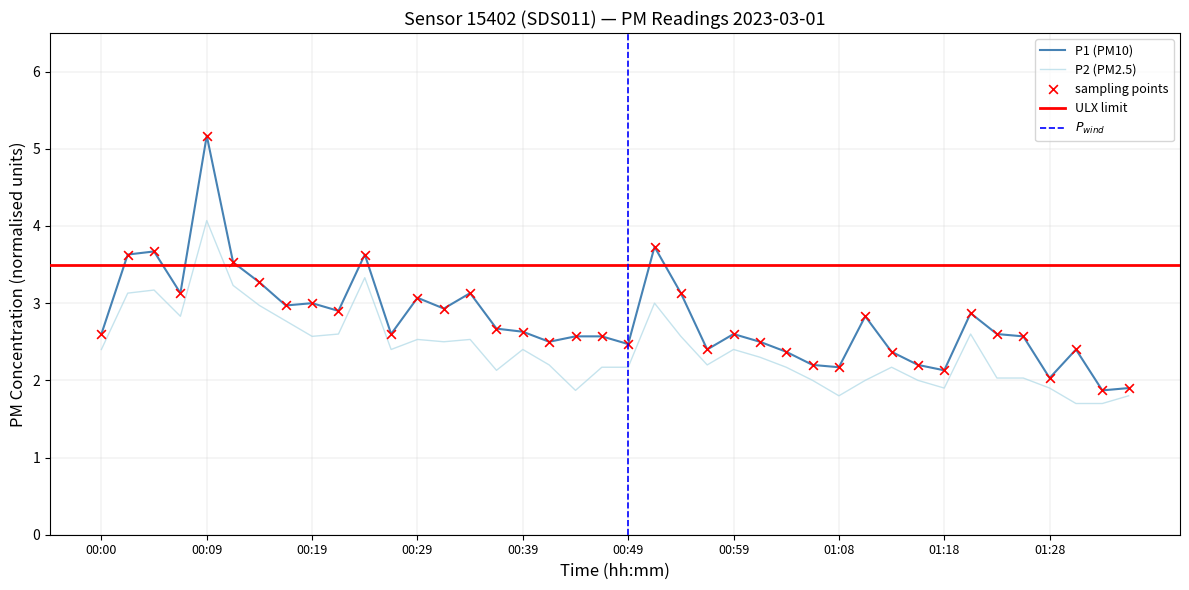

Is the value of P2 at 00:24 greater than the value of P1 at 00:17?

Yes